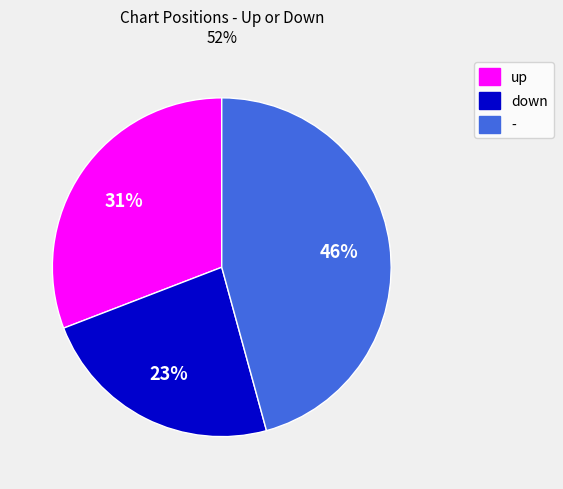

The up slice represents 22% of the pie. True or false?

False